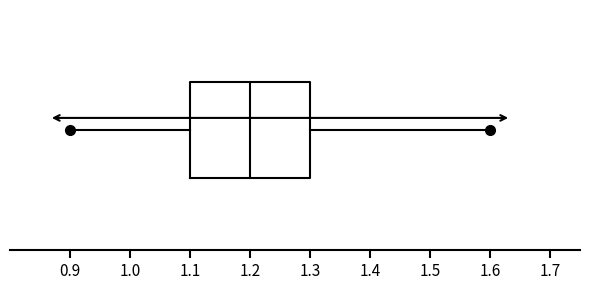

Transcribe this box plot: give where the median line is, the range the box spans, and where the two whiskers end, as read against the x-axis. The values are not printed on the chart, so give them approximately, as read against the axis.

median 1.2, box 1.1 to 1.3, whiskers 0.9 to 1.6